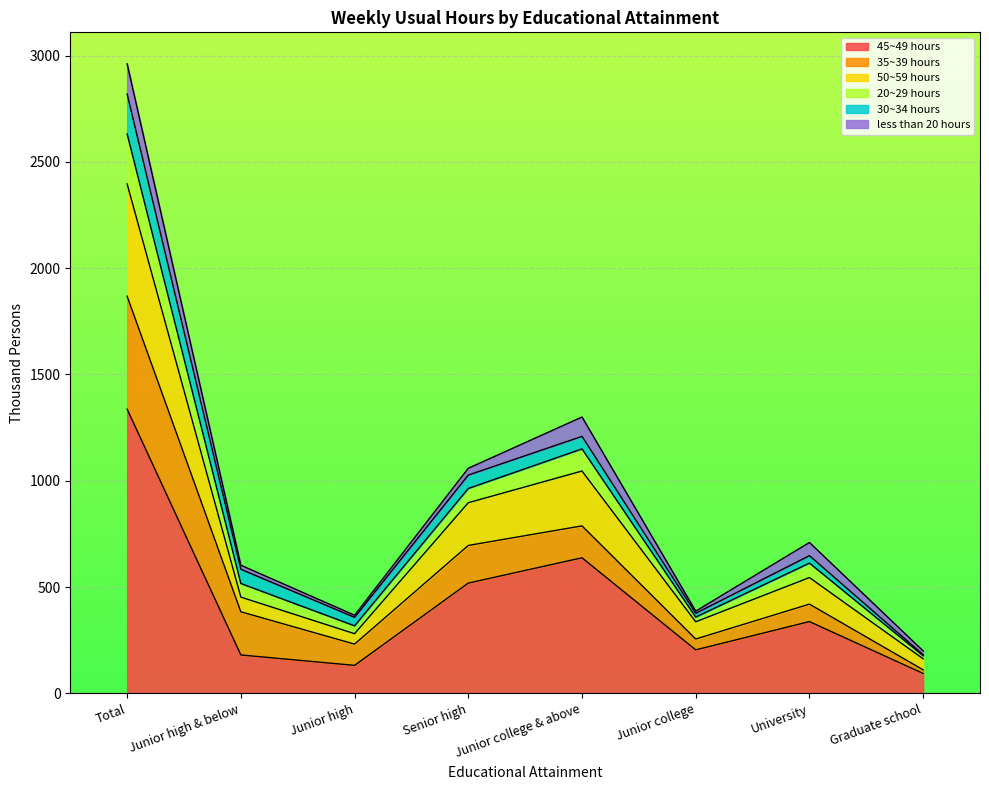

What is the label of the 6th point from the right?

Junior high